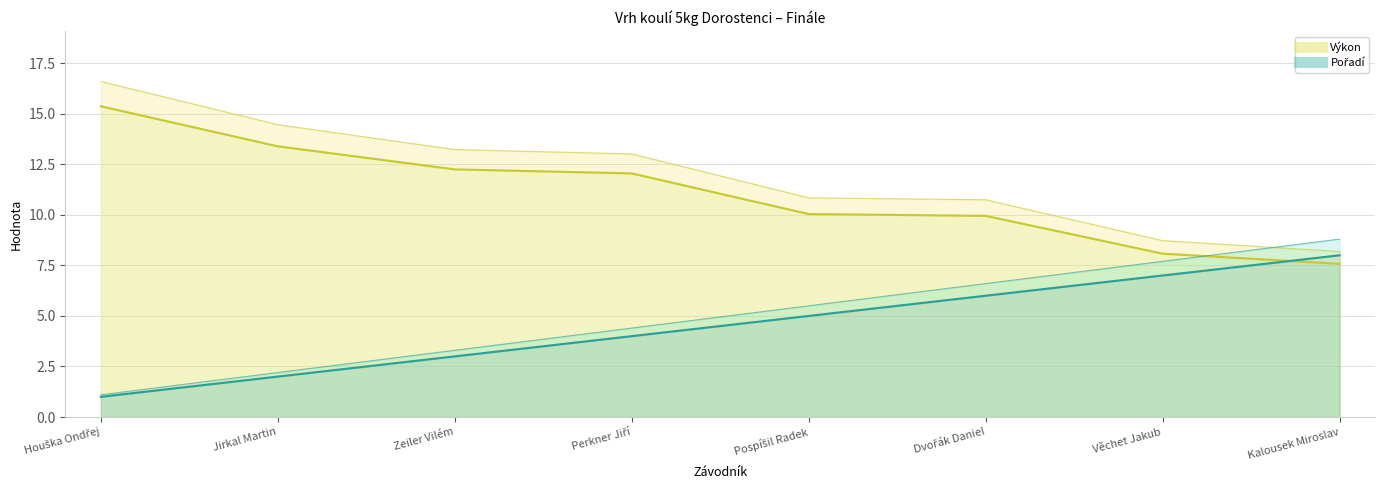

What is the average value of the Pořadí series?

4.5